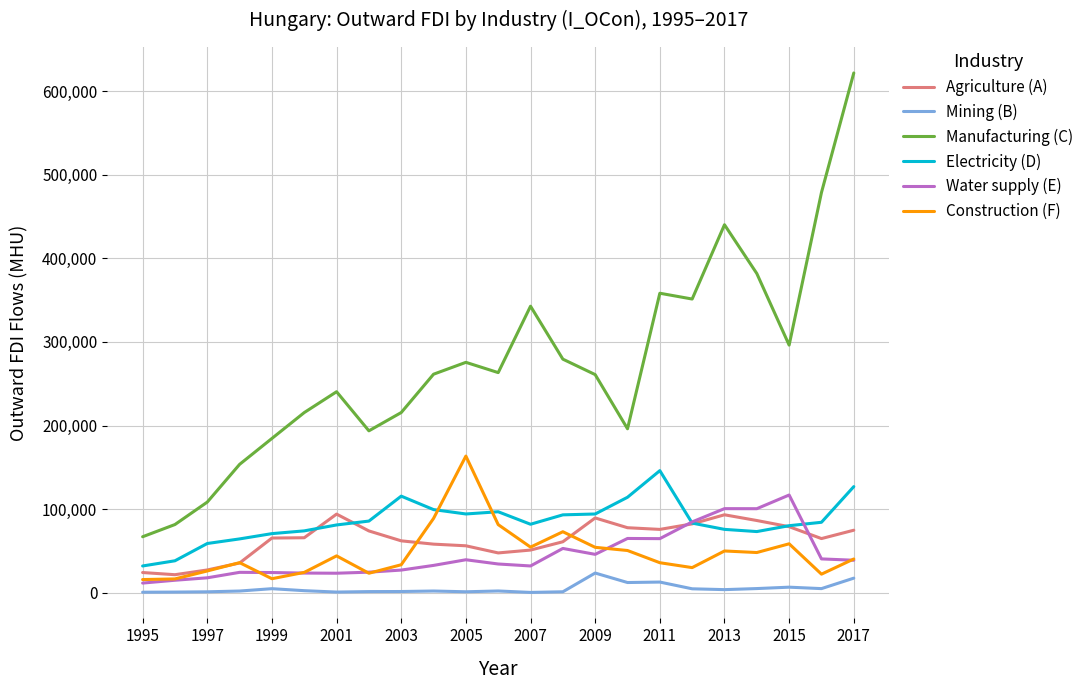

What is the minimum value for Construction (F)?

15807